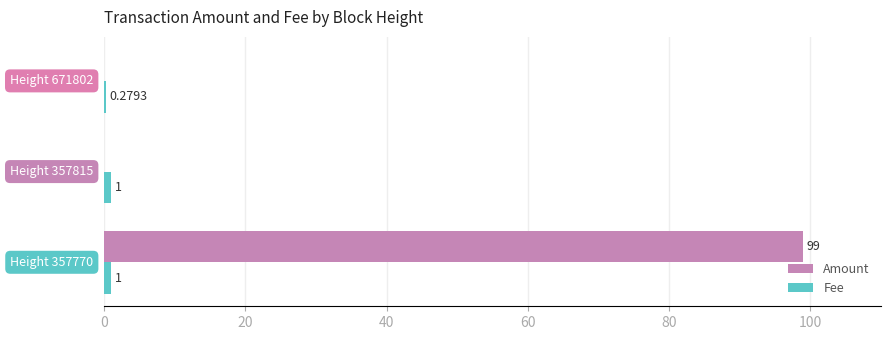

Which series has the largest total across all categories?

Amount